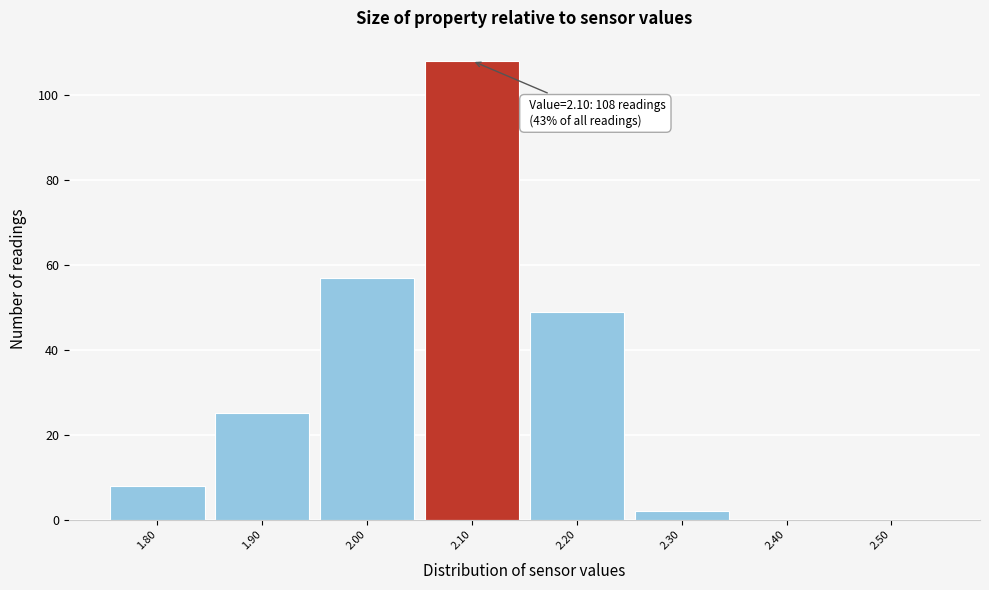

Which range on the x-axis has the tallest bar?

2.05 to 2.15